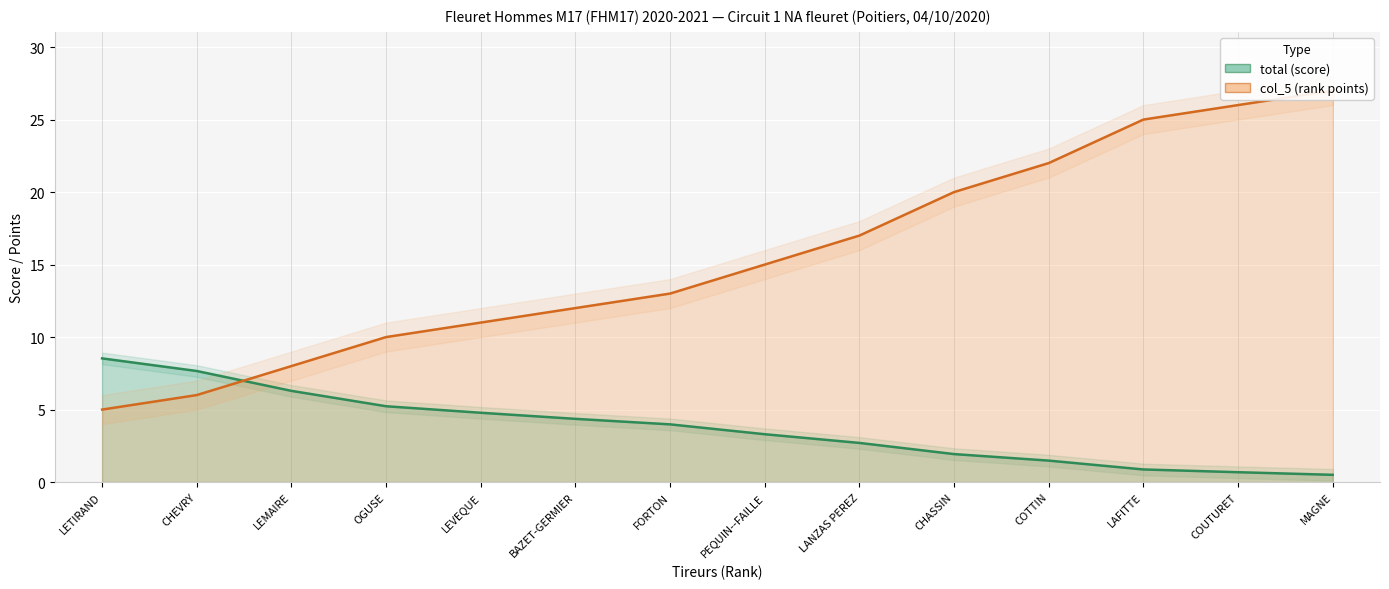

What is the label of the 7th point from the left?

FORTON